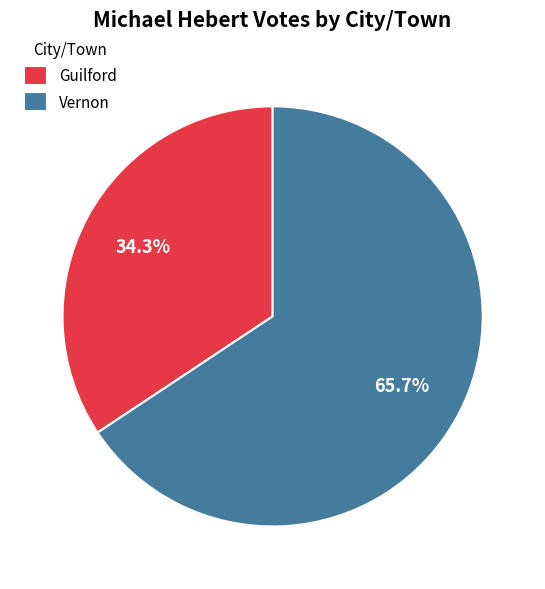

The Vernon slice represents 53% of the pie. True or false?

False